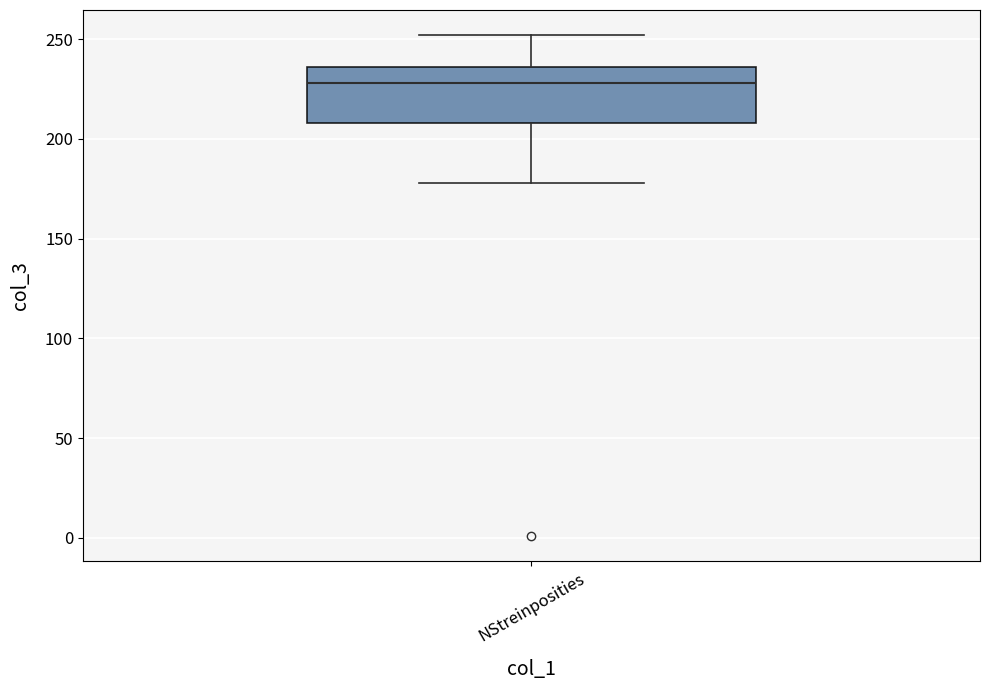

Transcribe this box plot: give where the median line is, the range the box spans, and where the two whiskers end, as read against the y-axis. The values are not printed on the chart, so give them approximately, as read against the axis.

median 230, box 210 to 235, whiskers 180 to 250